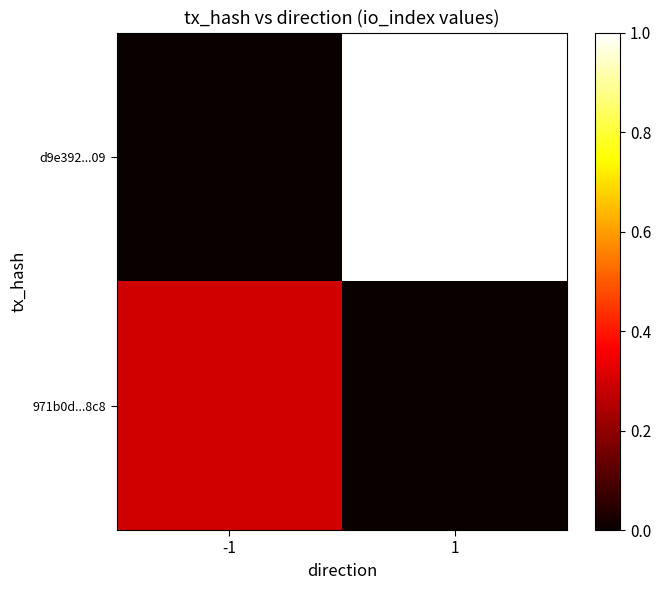

What is the total value across all series at -1?

0.3